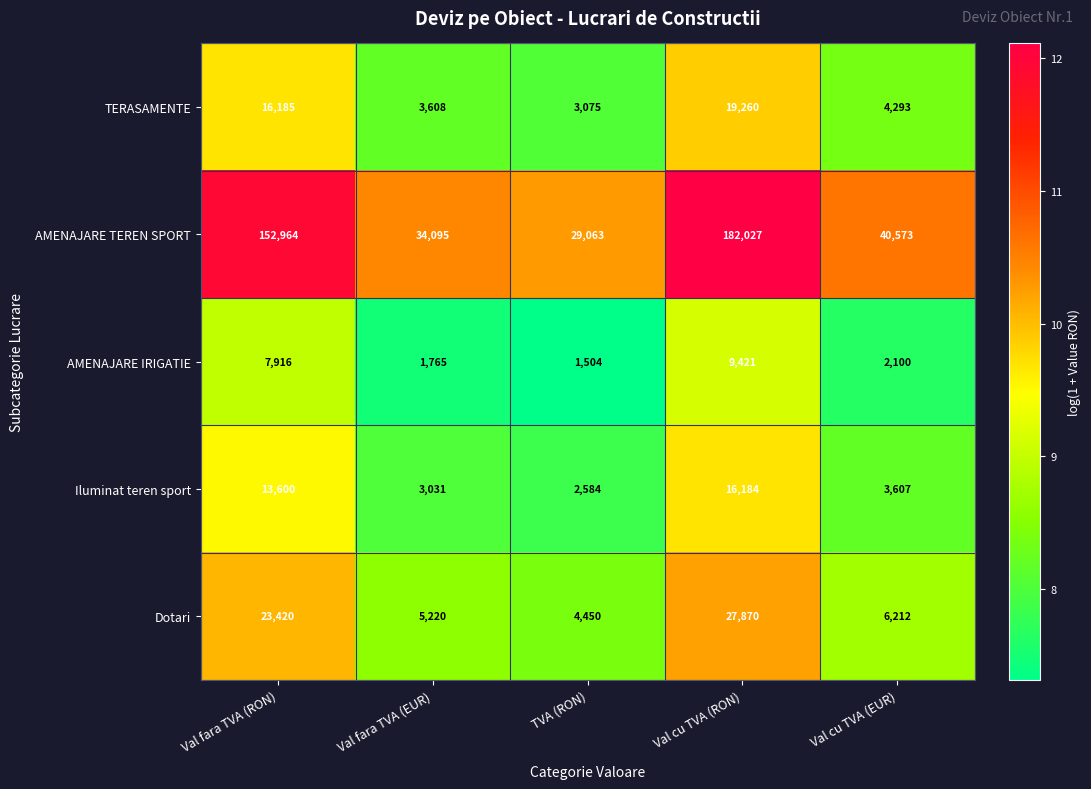

What is the difference between the AMENAJARE IRIGATIE values at Val cu TVA (EUR) and TVA (RON)?

596